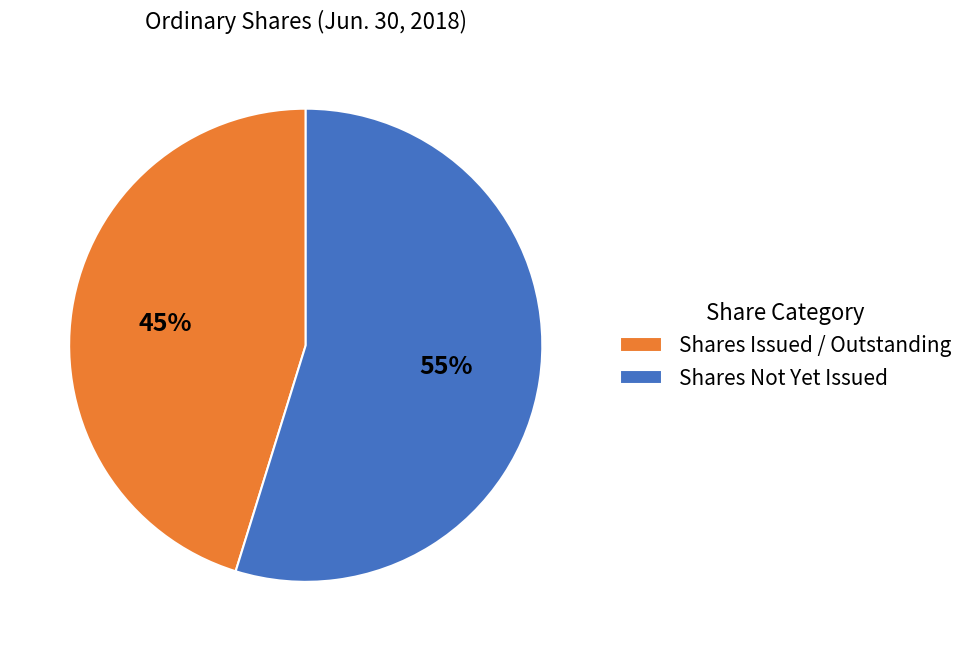

Is there any slice that represents more than half of the pie?

Yes